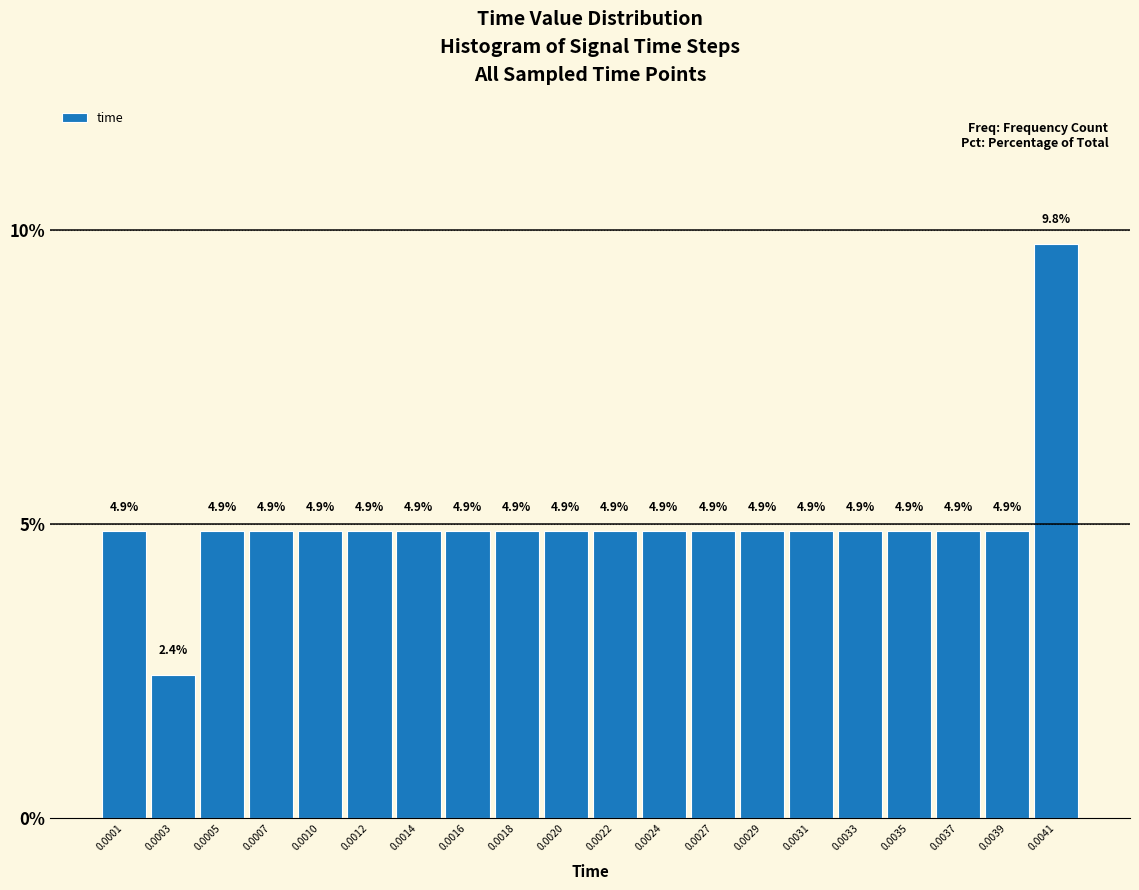

Reading right to left, what are all the values shown in this chart?

9.8	4.9	4.9	4.9	4.9	4.9	4.9	4.9	4.9	4.9	4.9	4.9	4.9	4.9	4.9	4.9	4.9	4.9	2.4	4.9